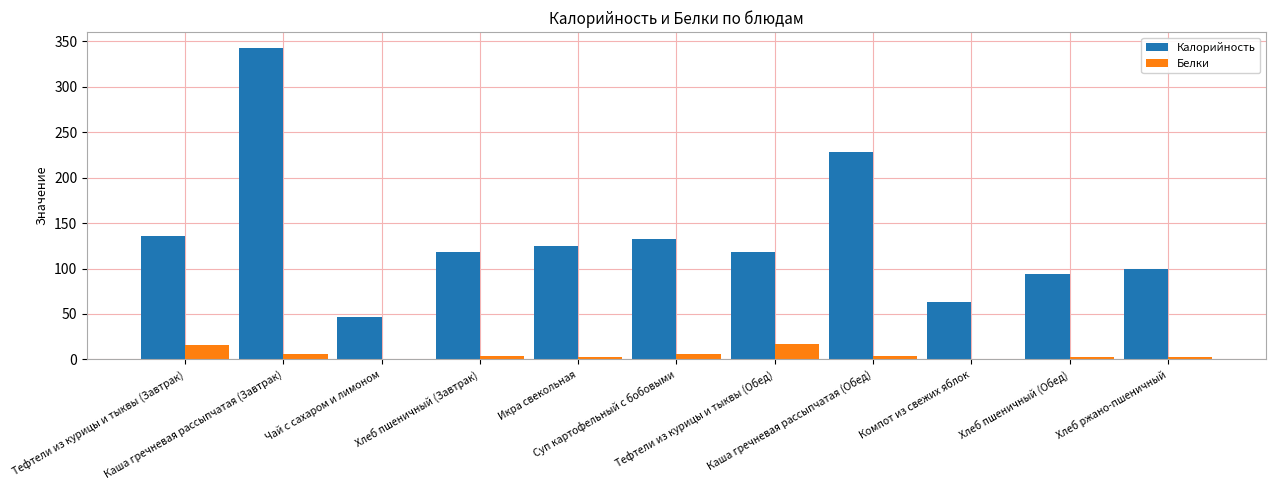

At which label is Калорийность closest to 194?

Каша гречневая рассыпчатая (Обед)